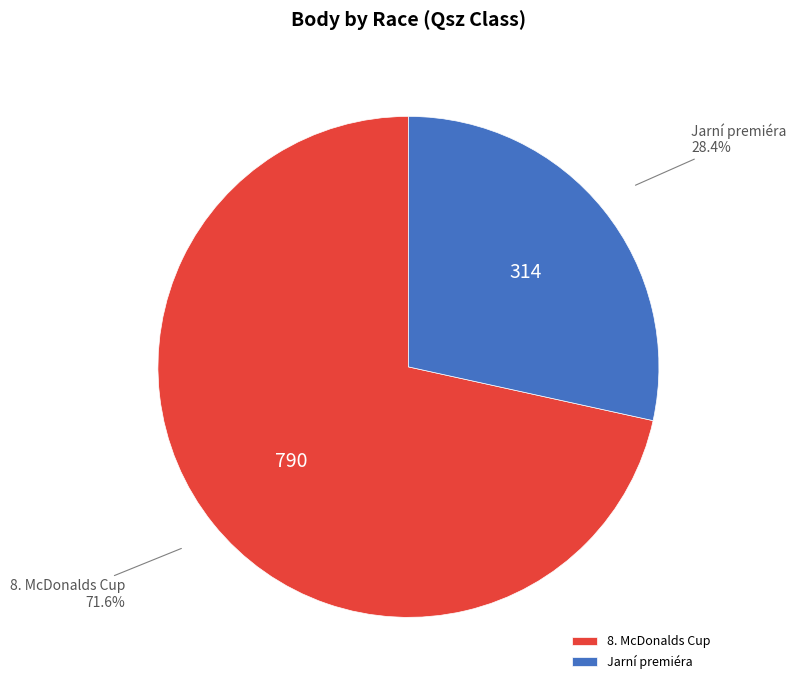

Is there a majority slice in this chart?

Yes